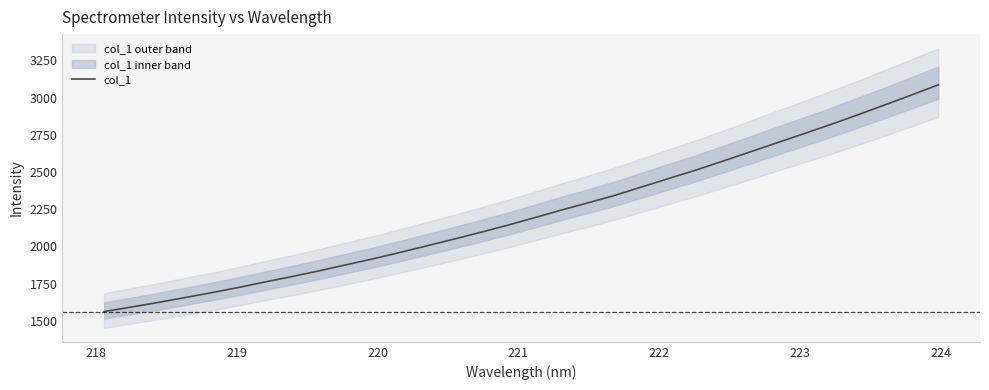

Reading left to right, what are all the values shown in this chart?

1561.2	1591.4	1622.5	1655.5	1688.7	1723.6	1761.4	1797.7	1835.9	1876.3	1916.6	1959.5	2004.0	2048.9	2094.9	2142.7	2193.2	2244.6	2293.7	2344.1	2401.1	2457.5	2513.5	2573.6	2634.5	2696.2	2757.0	2819.0	2883.7	2950.0	3017.0	3085.8